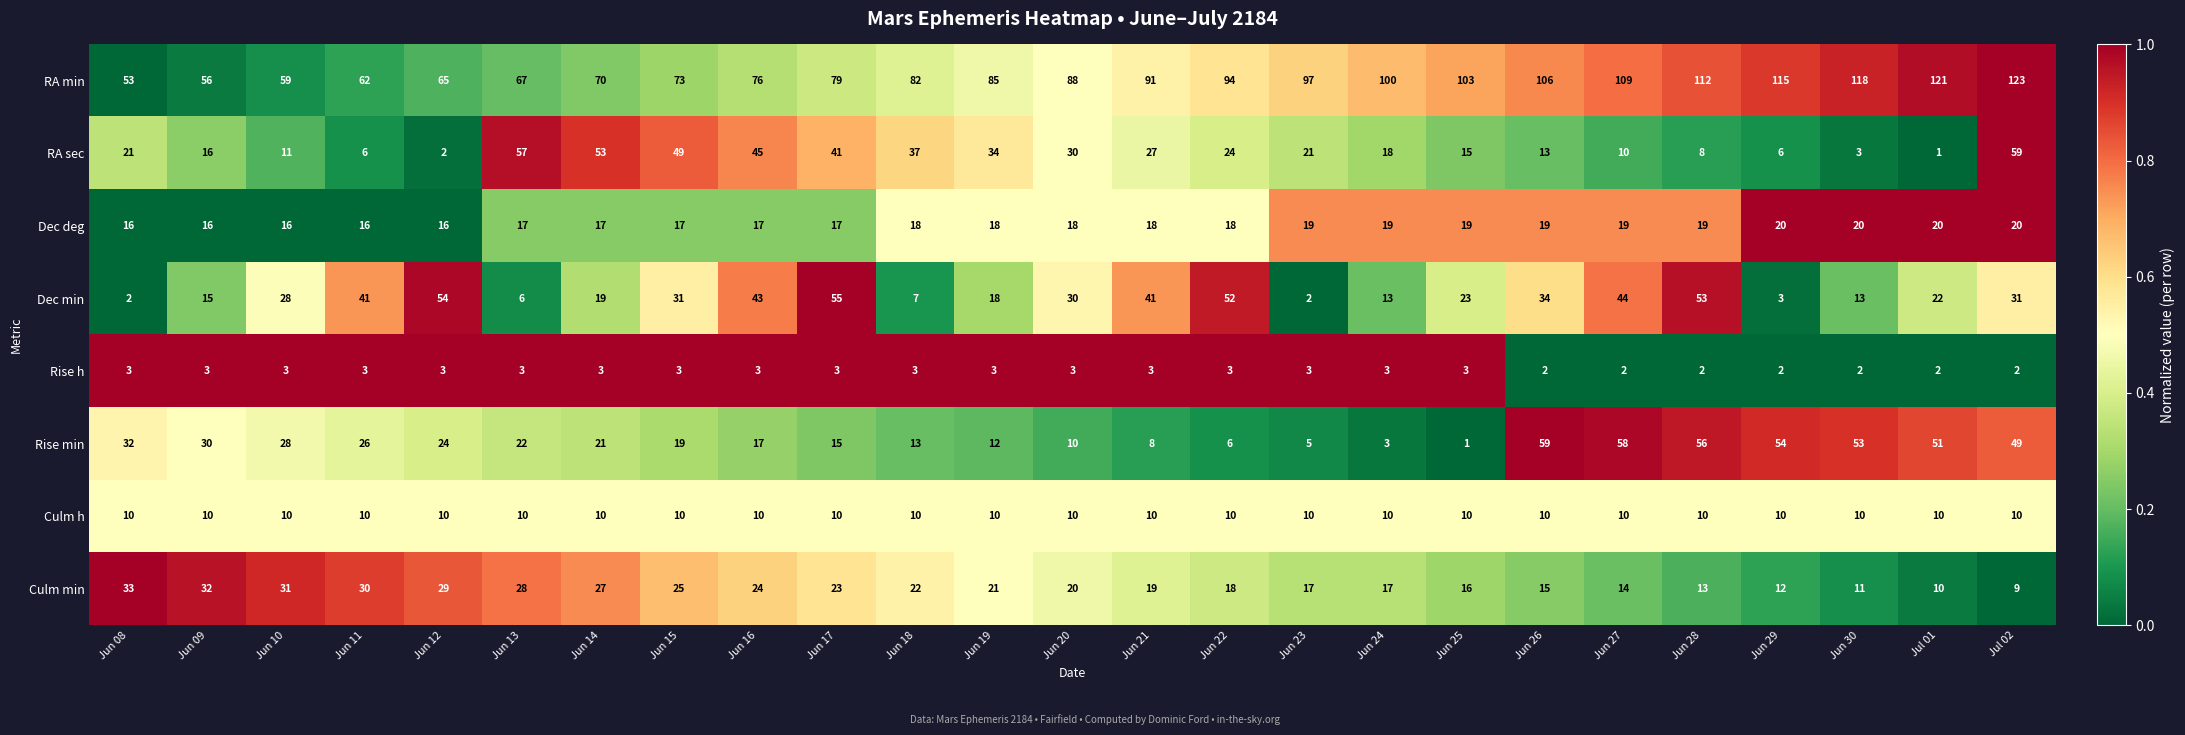

Which series has the widest spread of values?

RA min